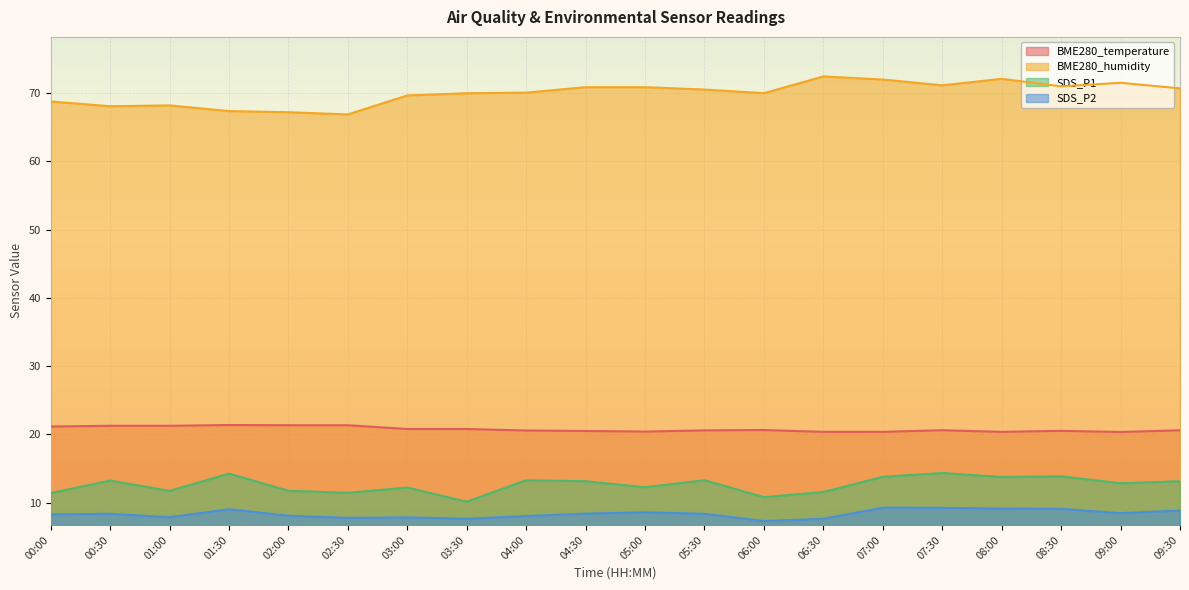

List the series in order of their peak value, highest first.

BME280_humidity, BME280_temperature, SDS_P1, SDS_P2